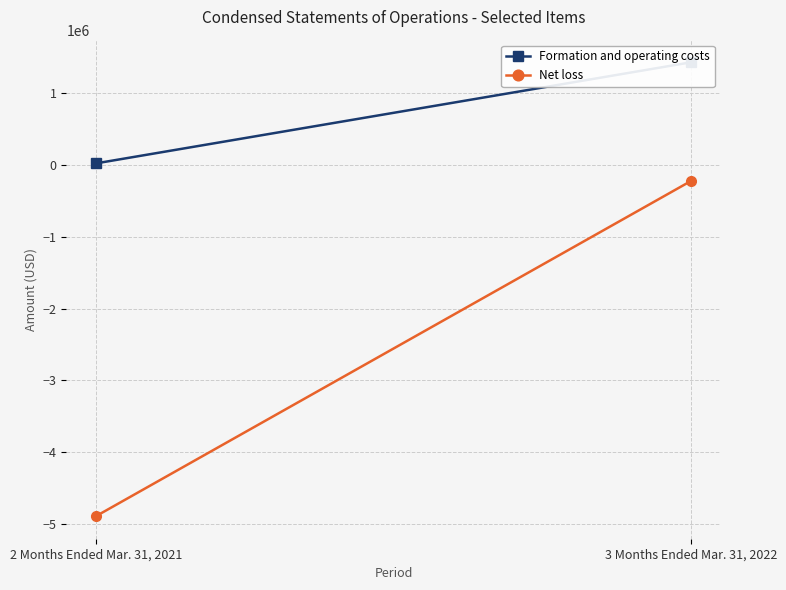

What is the sum of the Net loss values at 2 Months Ended Mar. 31, 2021 and 3 Months Ended Mar. 31, 2022?

-5114487